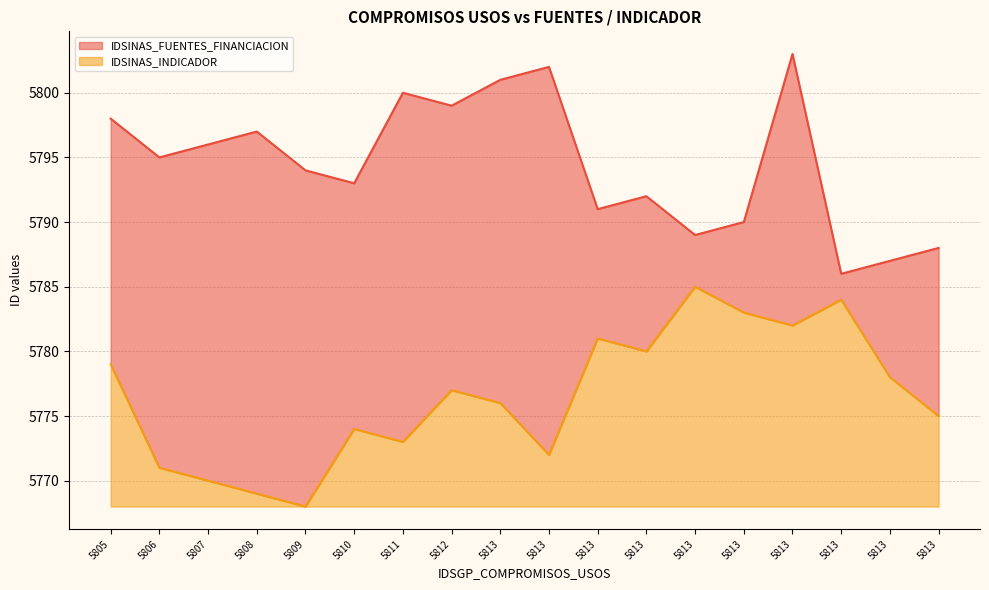

Which category has the highest value across all series?

5813